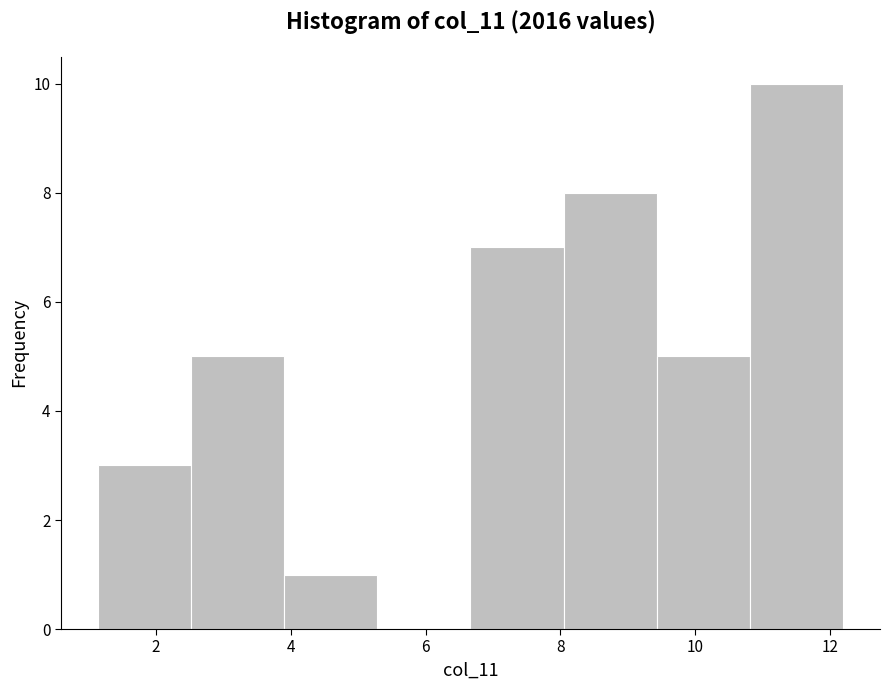

Reading left to right, list every bar in this chart as the range it spans on the x-axis followed by its height. Neither the bar edges nor the heights are printed on the chart, so give them approximately, as read against the axes.

1.2 to 2.6: 3
2.6 to 4.0: 5
4.0 to 5.2: 1
5.2 to 6.6: 0
6.6 to 8.0: 7
8.0 to 9.4: 8
9.4 to 10.8: 5
10.8 to 12.2: 10